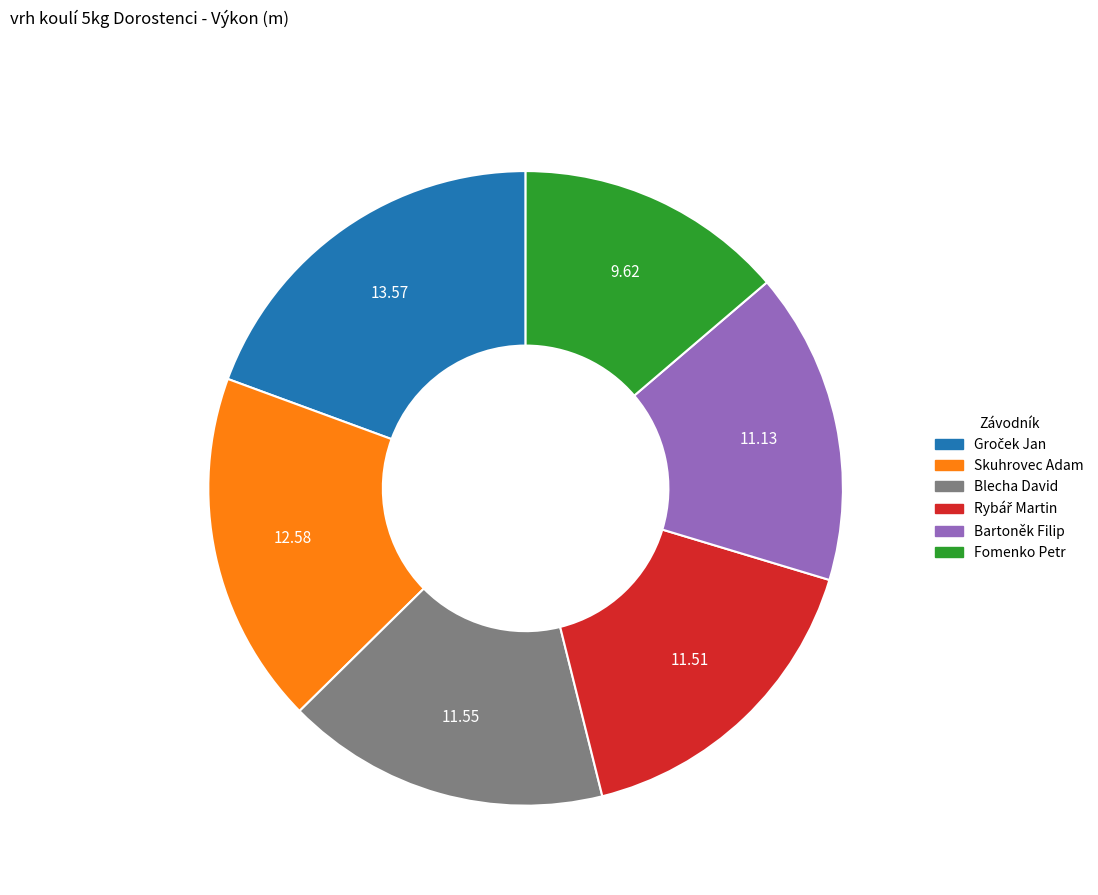

Does Bartoněk Filip account for over 50% of the chart?

No